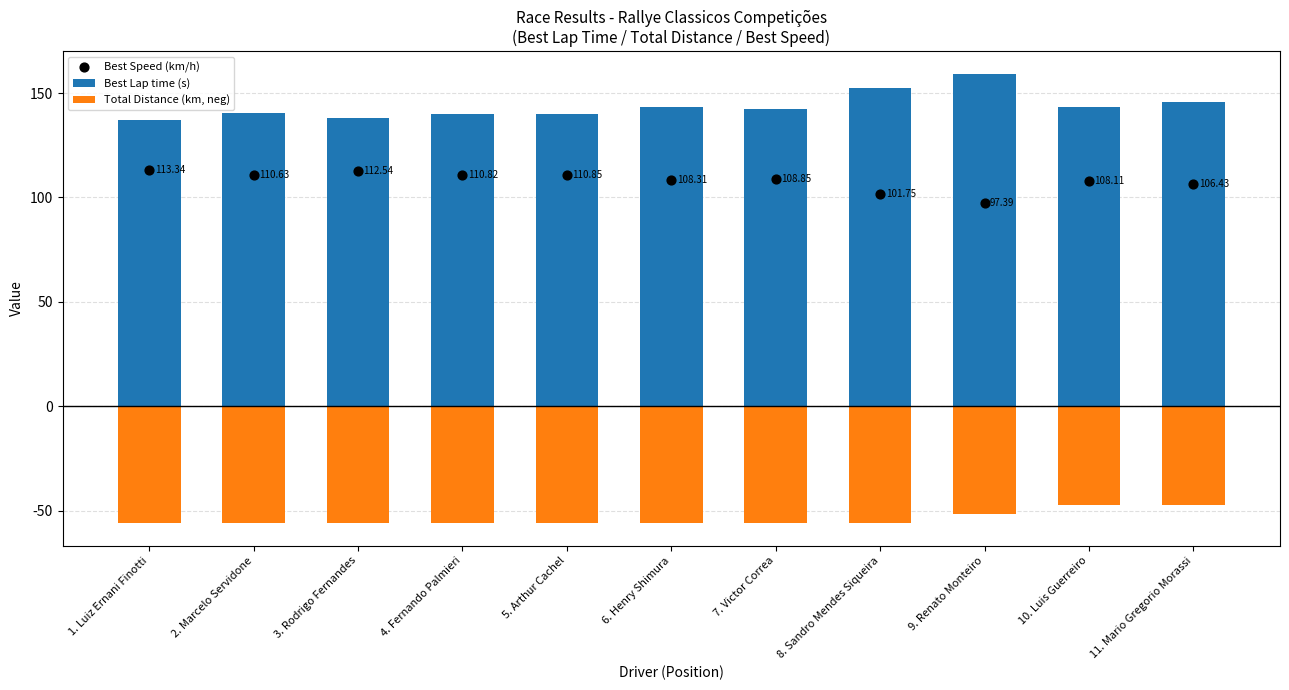

Which series has the largest Y range (max minus min)?

Best Lap time (s)